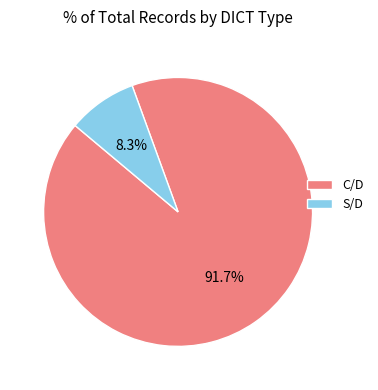

How many slices are in this pie chart?

2